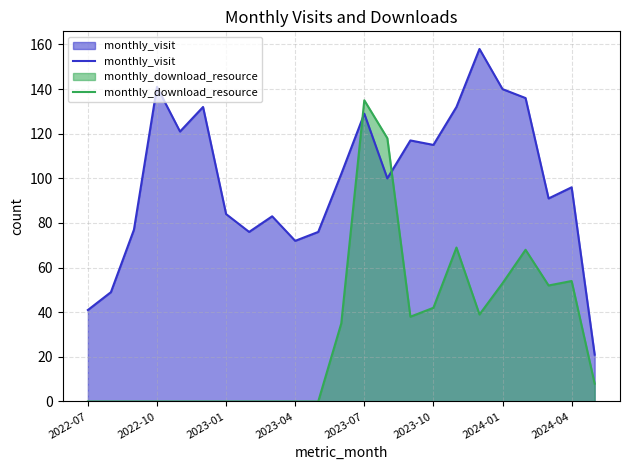

How many values in monthly_download_resource are above zero?

12